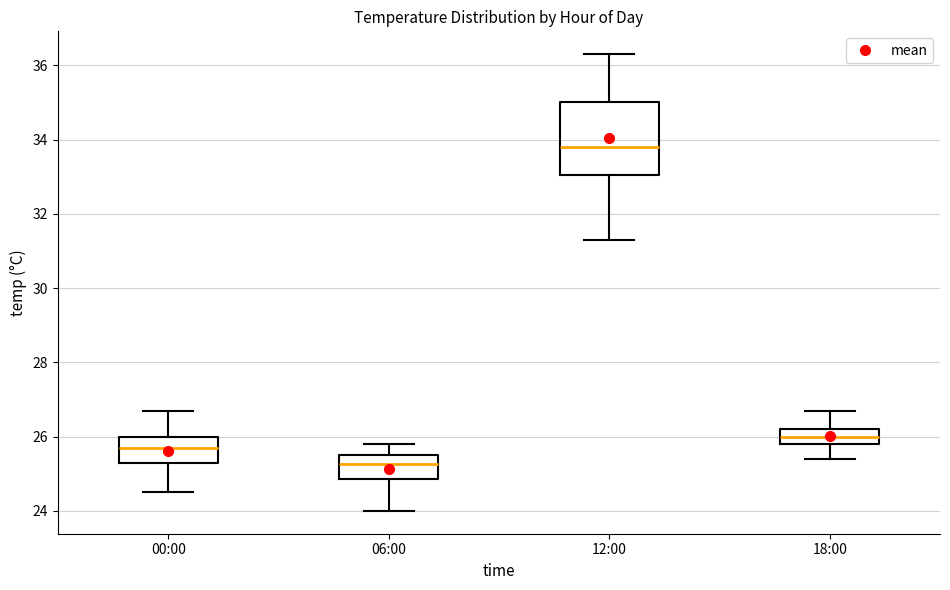

Reading left to right, read every box against the y-axis: the position of its median line, the range the box covers, and the ends of its whiskers. The values are not printed on the chart, so give them approximately, as read against the axis.

00:00: median 25.8, box 25.4 to 26.0, whiskers 24.6 to 26.8
06:00: median 25.2, box 24.8 to 25.6, whiskers 24.0 to 25.8
12:00: median 33.8, box 33.0 to 35.0, whiskers 31.4 to 36.4
18:00: median 26.0, box 25.8 to 26.2, whiskers 25.4 to 26.8